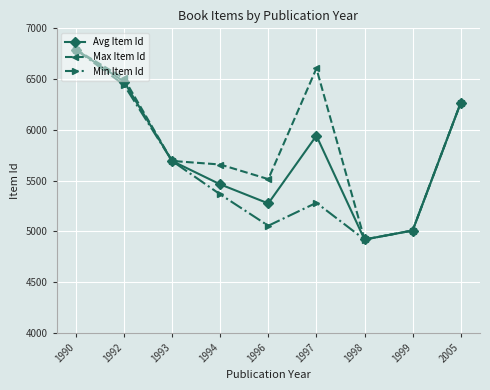

At which category is the sum across all series the highest?

1990